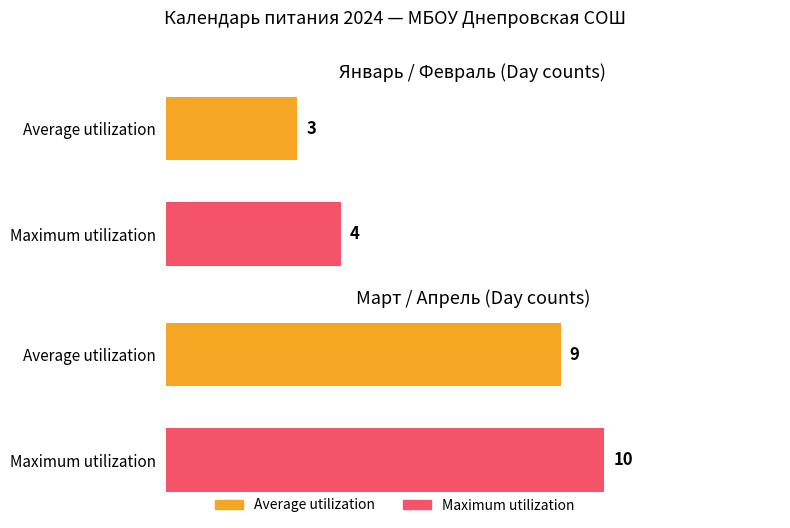

What is the sum of the Month: февраль values at Maximum utilization and Average utilization?

19